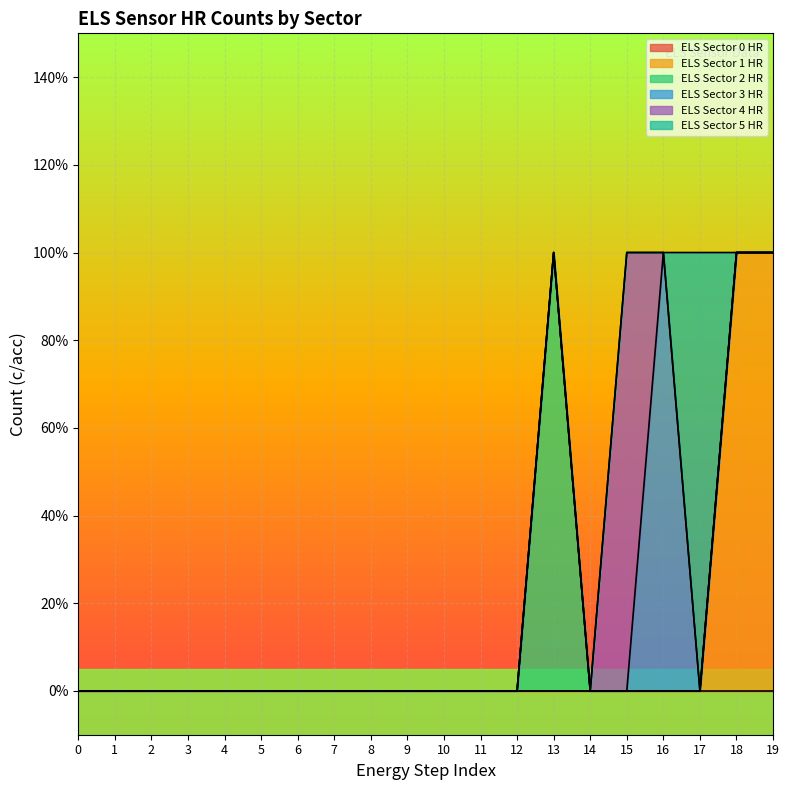

Does the chart display data point markers on the line(s)?

No